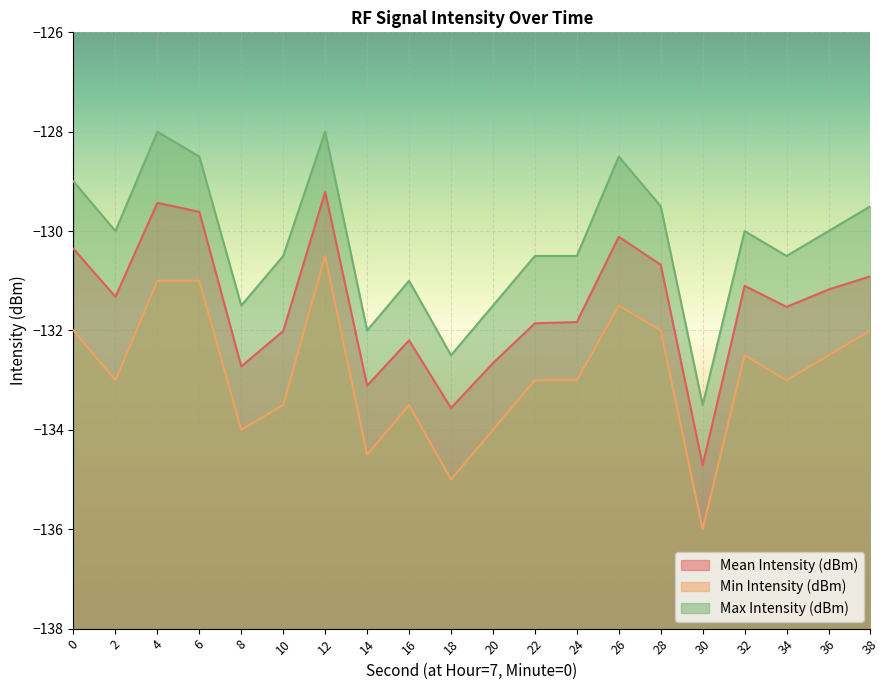

Rank the series by their maximum value, from lowest to highest.

Min Intensity (dBm), Mean Intensity (dBm), Max Intensity (dBm)